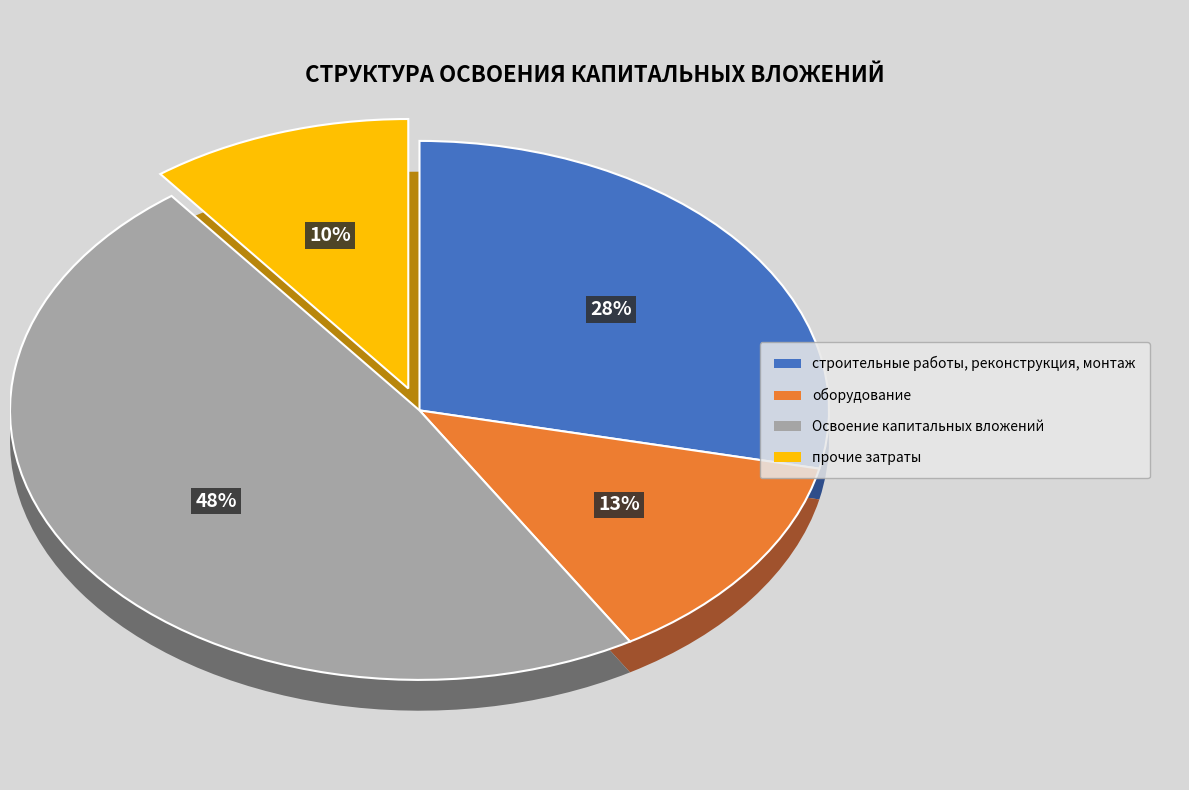

Which category has the biggest portion of the pie?

Освоение капитальных вложений